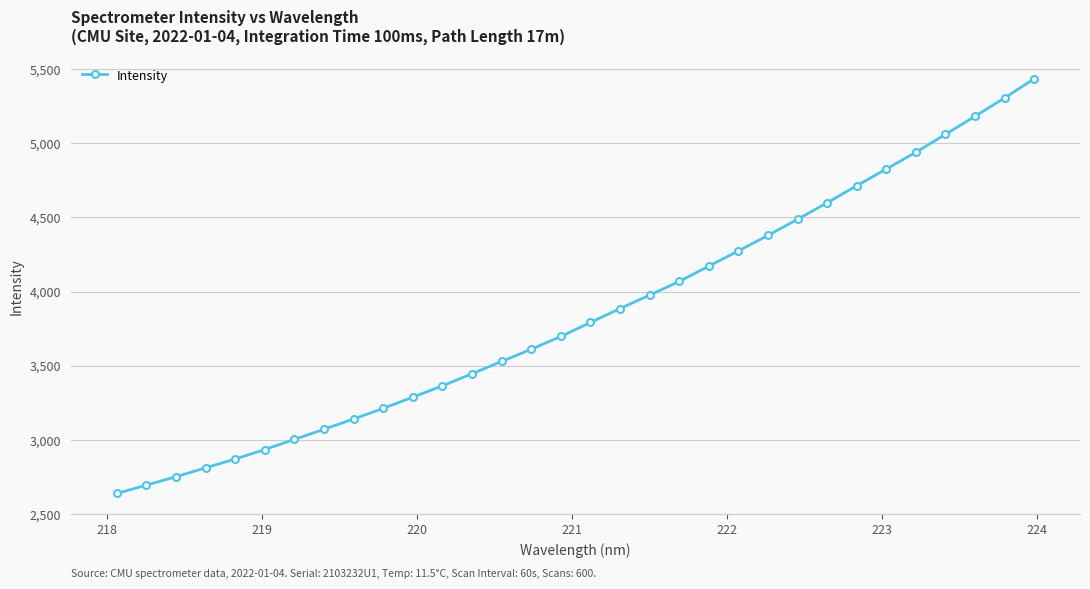

What is the difference between the second highest and second lowest values?

2612.0